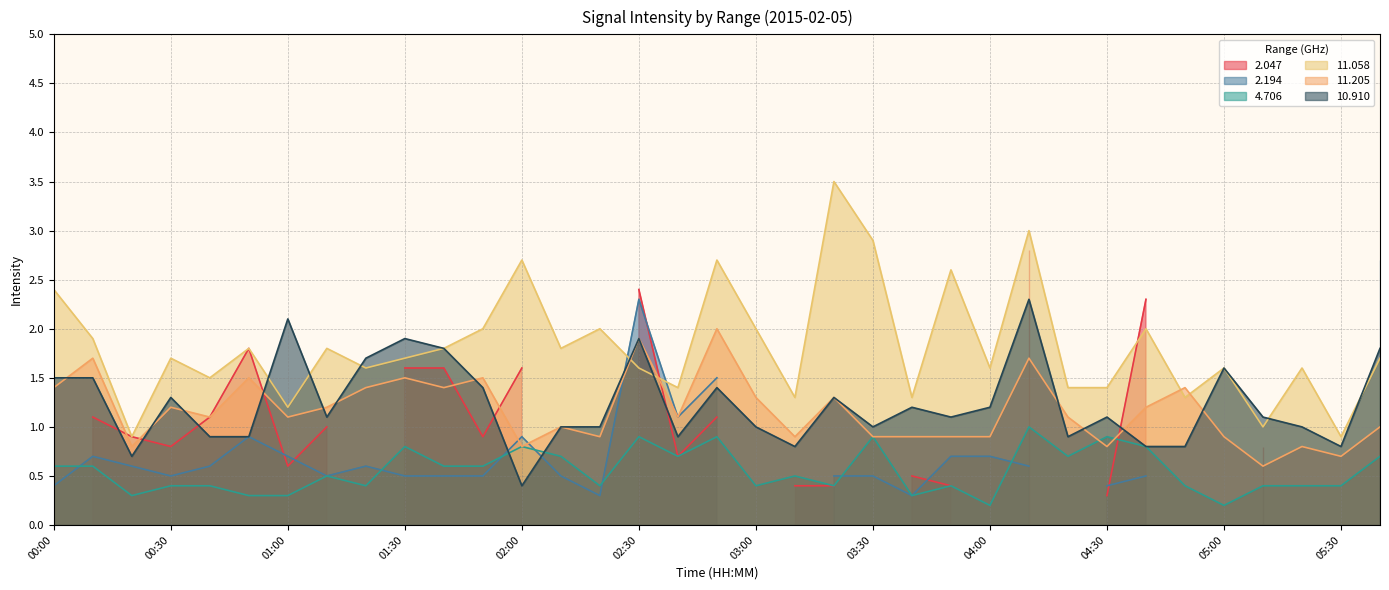

The value of 10.910 at 04:20 is 0.3. True or false?

False